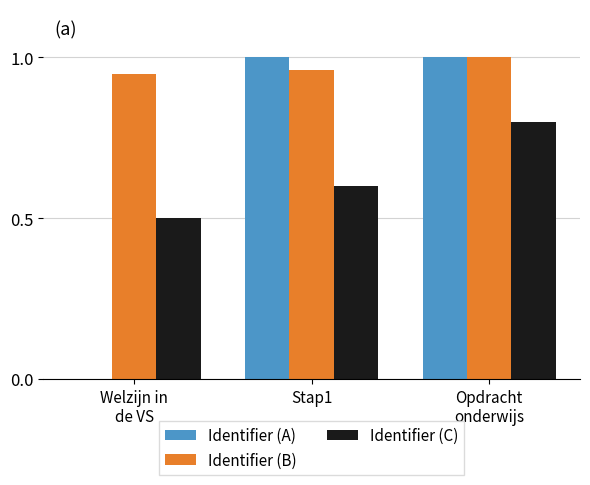

How many distinct data groups are displayed?

3